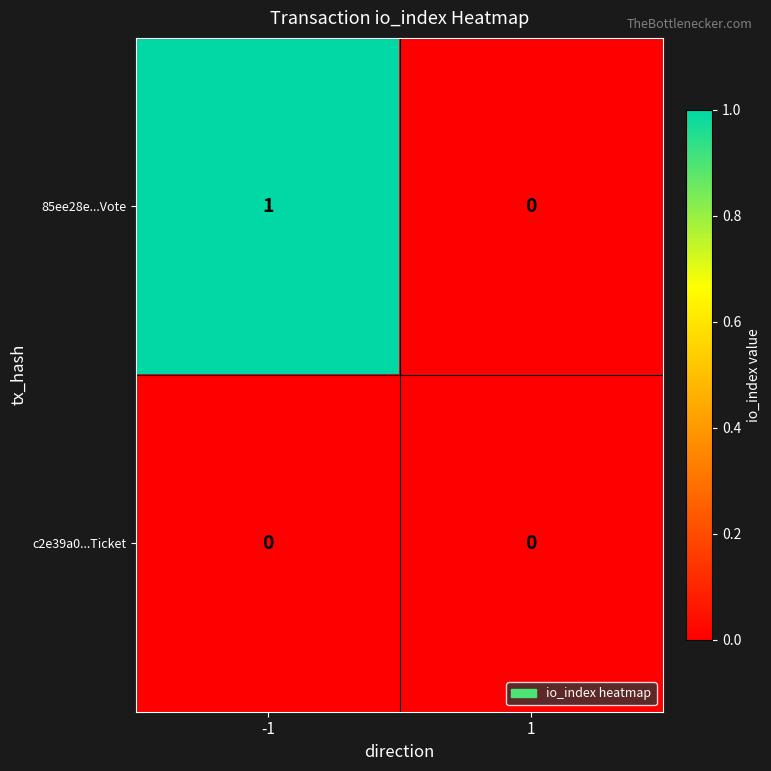

Reading left to right, what are all the values shown in this chart?

85ee28e...Vote: -1=1	1=0
c2e39a0...Ticket: -1=0	1=0